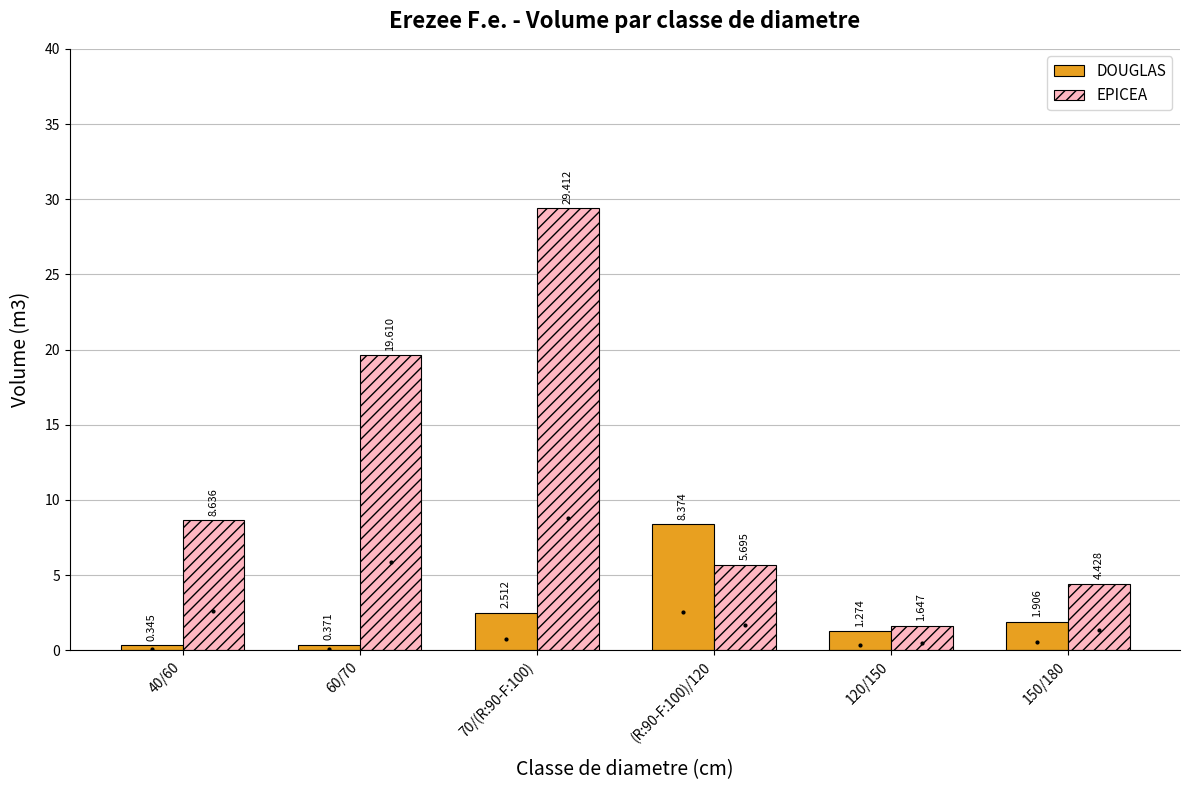

What is the difference between the maximum and minimum values in the EPICEA series?

27.8